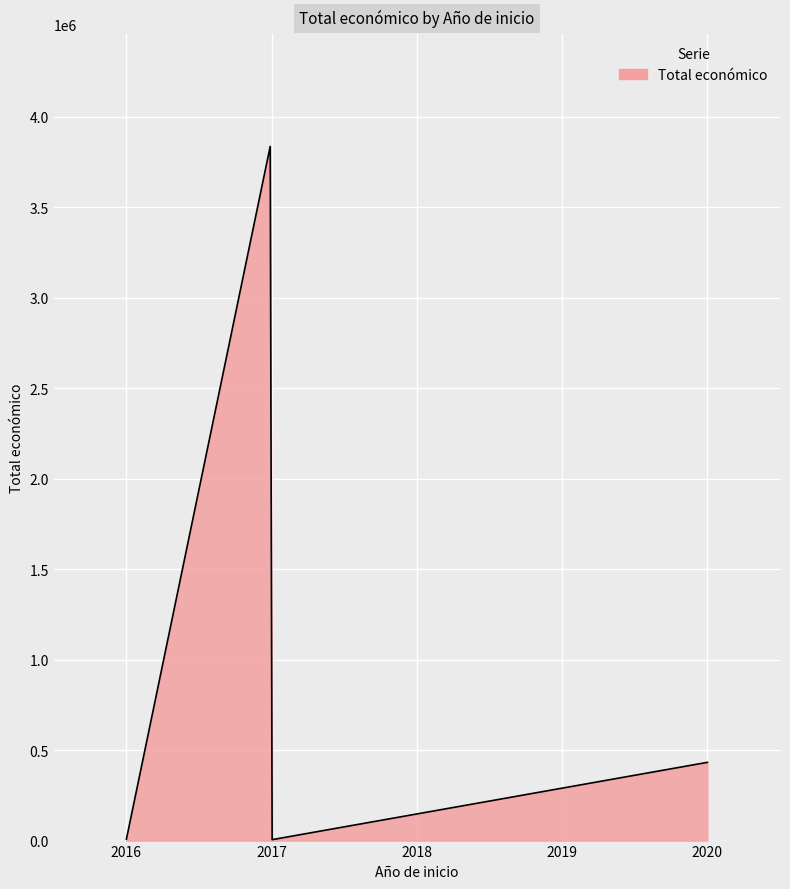

Does the chart display data point markers on the line(s)?

No